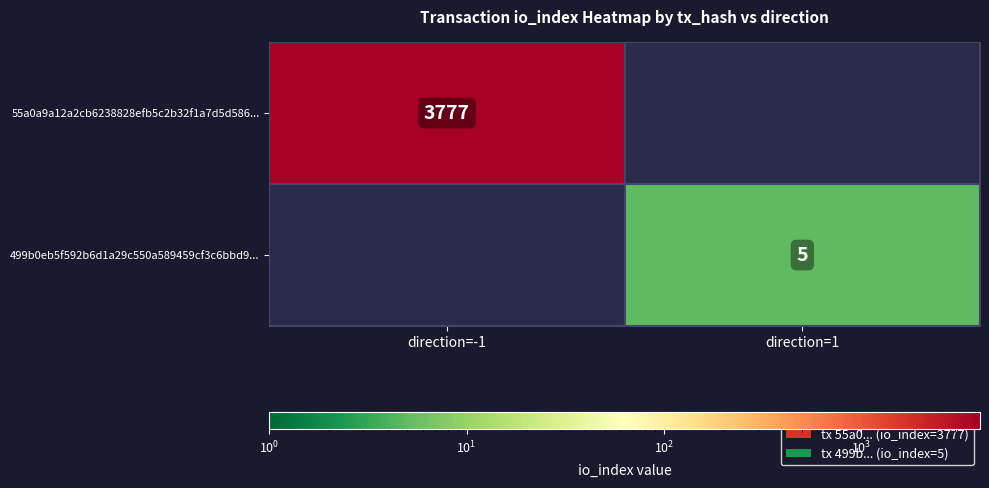

The value of 499b0eb5f592b6d1a29c550a589459cf3c6bbd9... at direction=1 is 2.6. True or false?

False